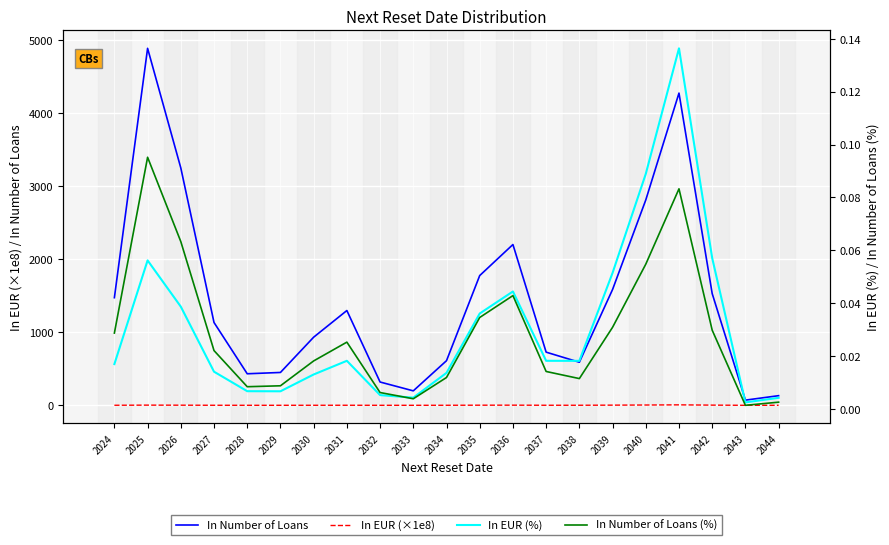

Which series changed the most between 2036 and 2037?

In Number of Loans